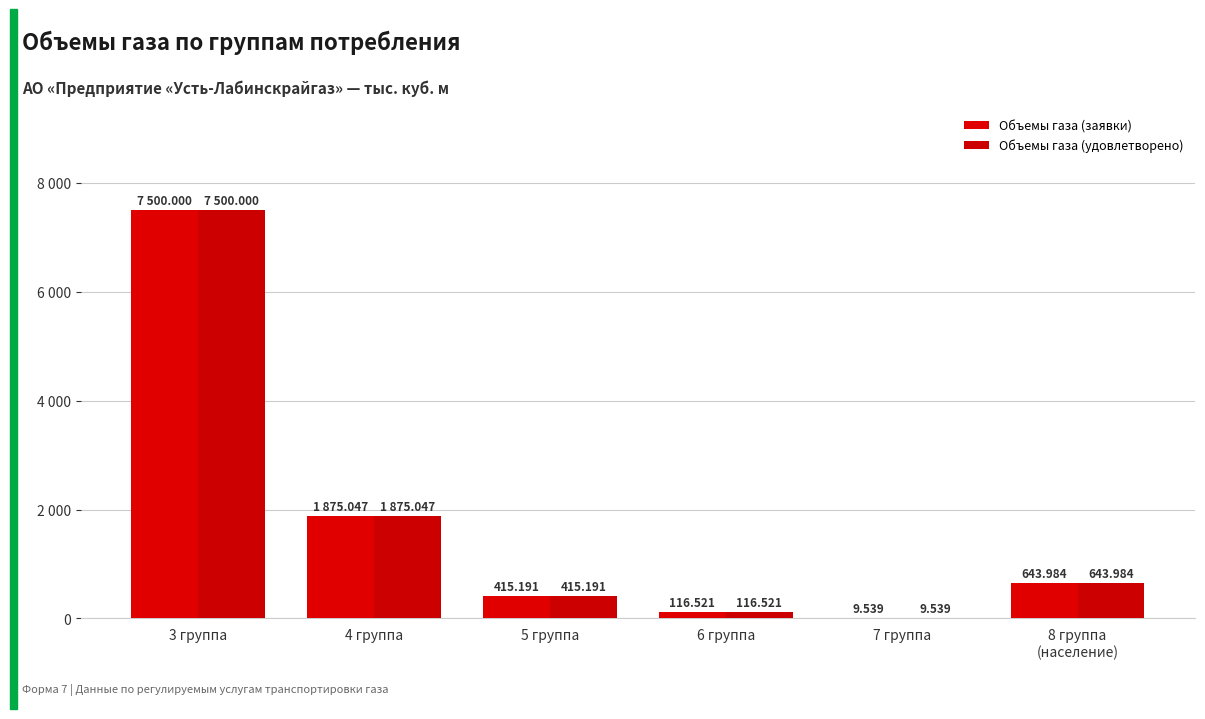

Are the bars horizontal?

No